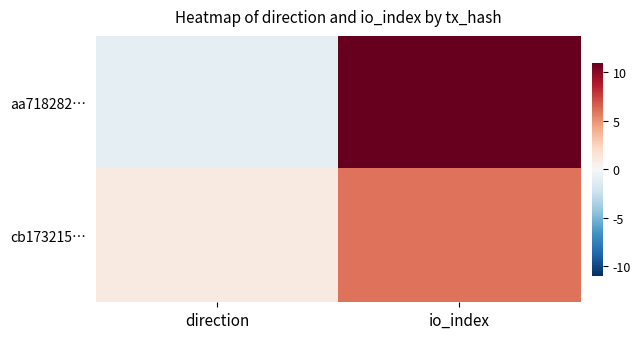

What is the total value across all series at io_index?

17